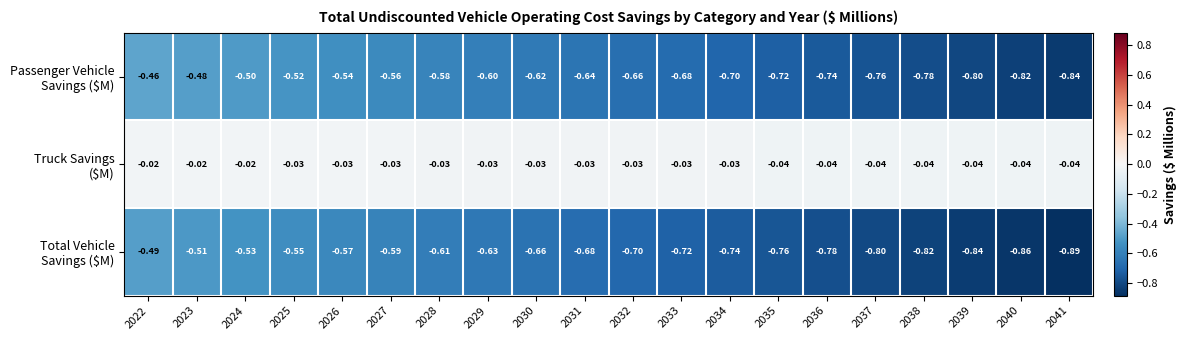

Count the number of categories in the chart.

20